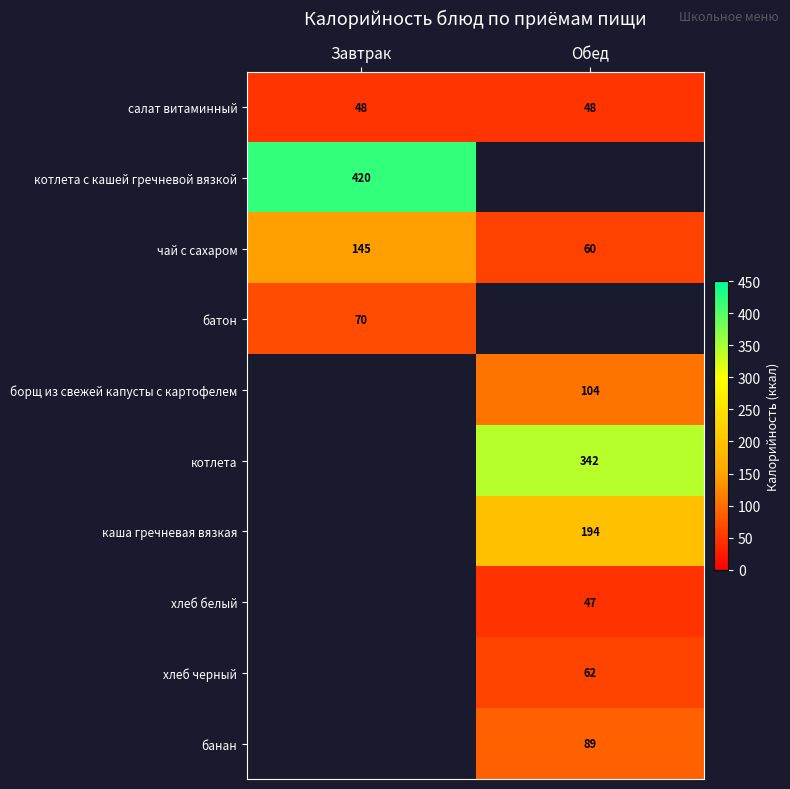

What is the sum of the чай с сахаром values at Завтрак and Обед?

205